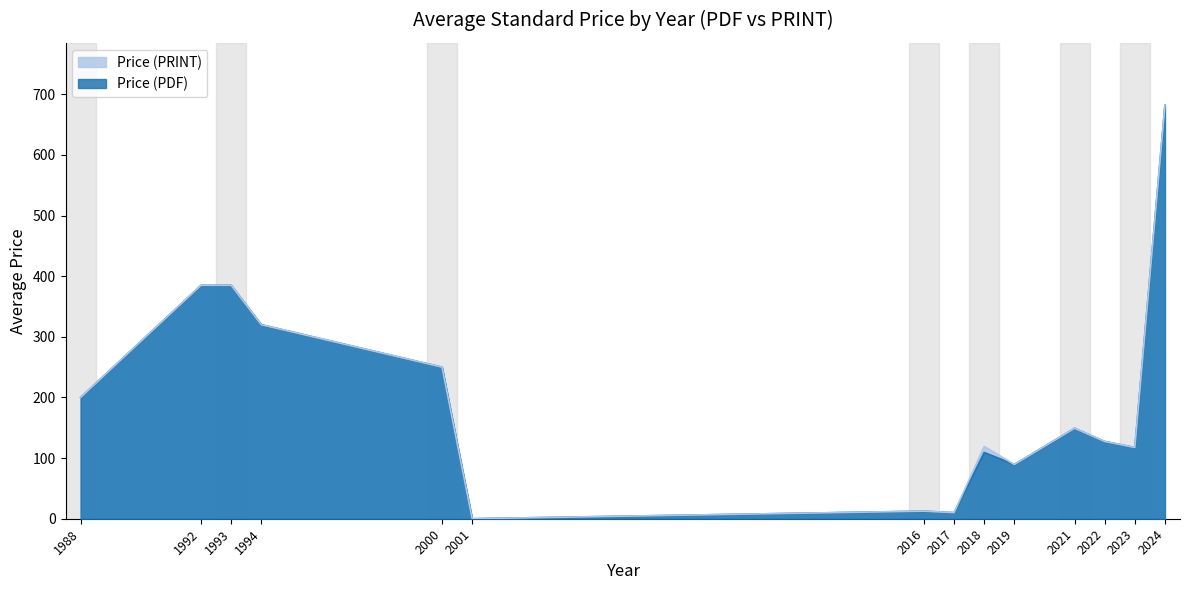

Rank the series at 16 from lowest to highest value.

Price (PDF), Price (PRINT)